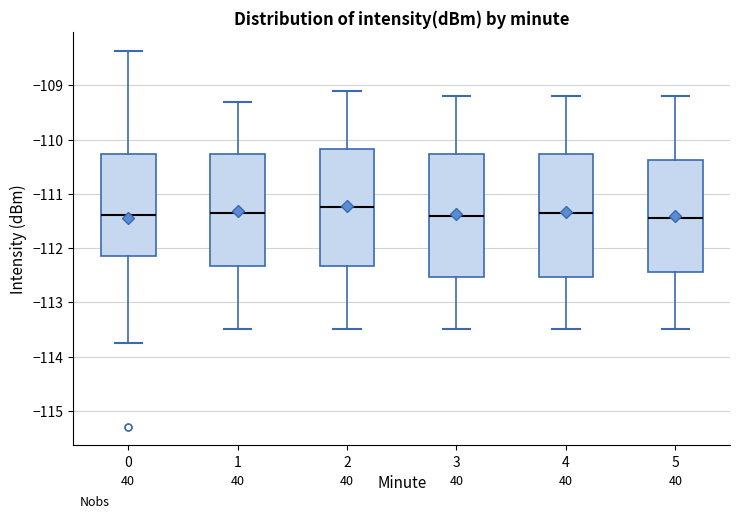

Reading left to right, read every box against the y-axis: the position of its median line, the range the box covers, and the ends of its whiskers. The values are not printed on the chart, so give them approximately, as read against the axis.

0: median -111.4, box -112.1 to -110.3, whiskers -113.7 to -108.4
1: median -111.3, box -112.3 to -110.3, whiskers -113.5 to -109.3
2: median -111.2, box -112.3 to -110.2, whiskers -113.5 to -109.1
3: median -111.4, box -112.5 to -110.3, whiskers -113.5 to -109.2
4: median -111.3, box -112.5 to -110.3, whiskers -113.5 to -109.2
5: median -111.4, box -112.4 to -110.4, whiskers -113.5 to -109.2